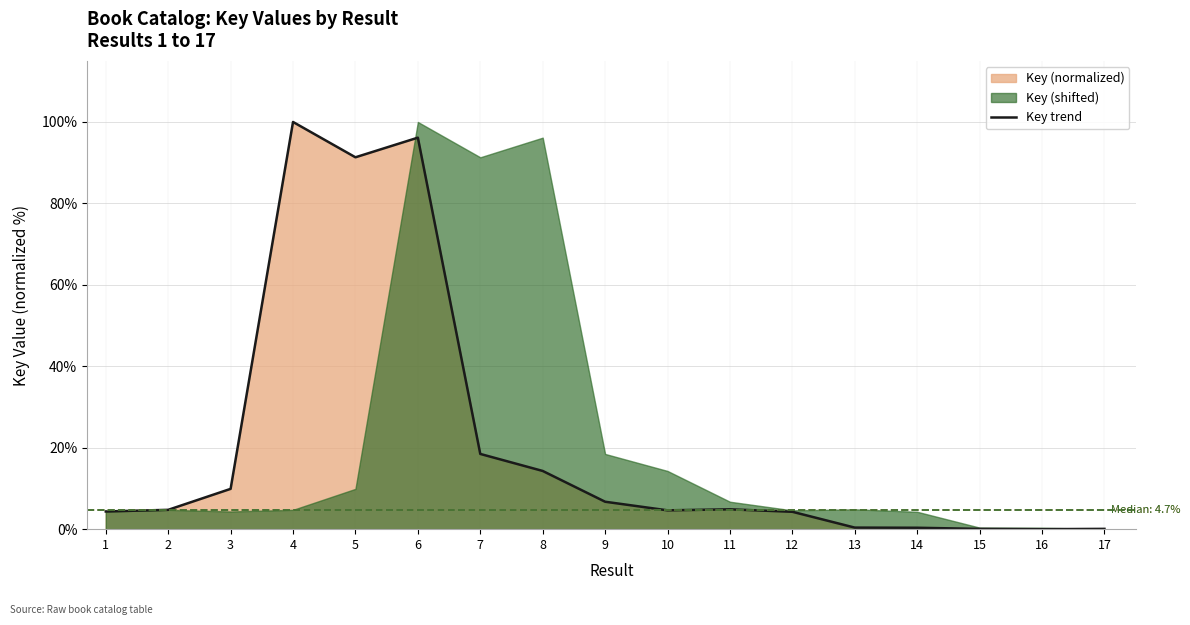

What is the maximum value shown in the chart?

100.0